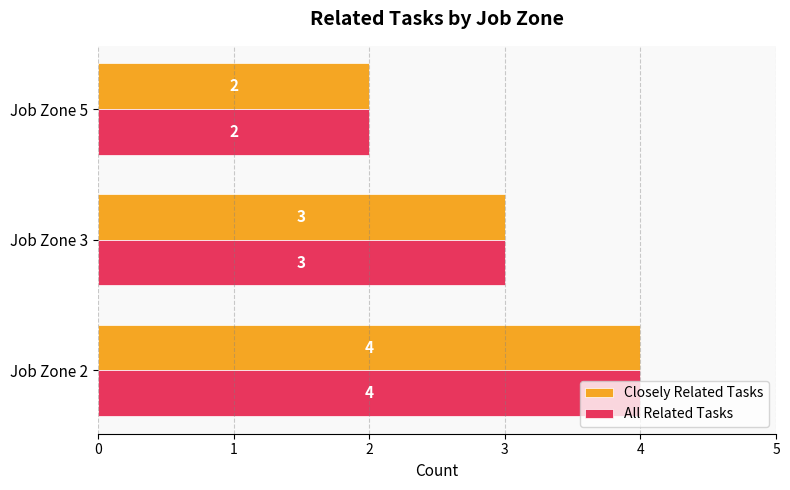

Read the Closely Related Tasks value at Job Zone 2.

4